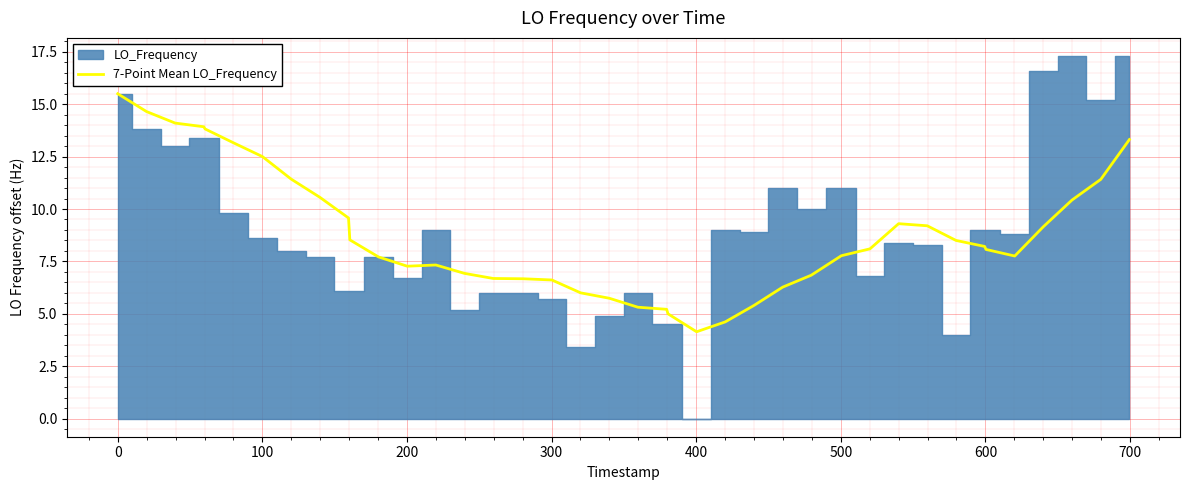

What is the minimum value for 7-Point Mean LO_Frequency?

4.1